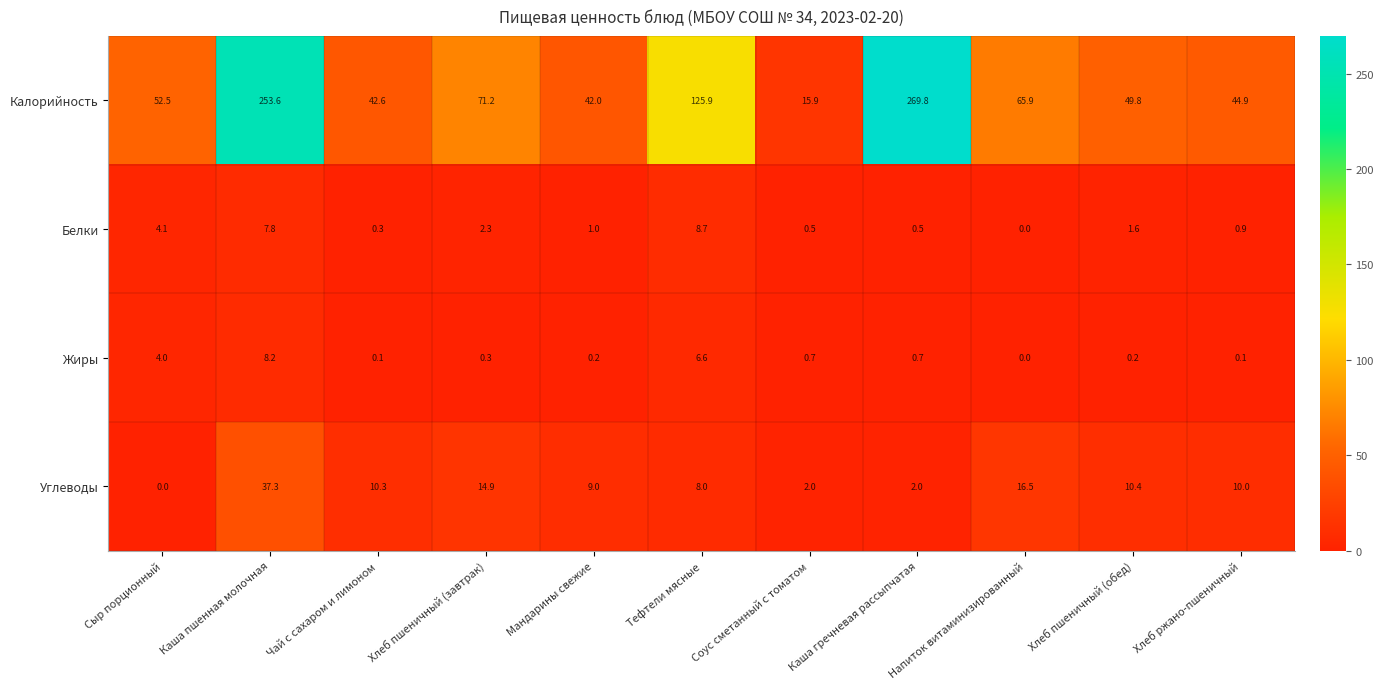

What is the difference between the Белки values at Соус сметанный с томатом and Мандарины свежие?

0.5